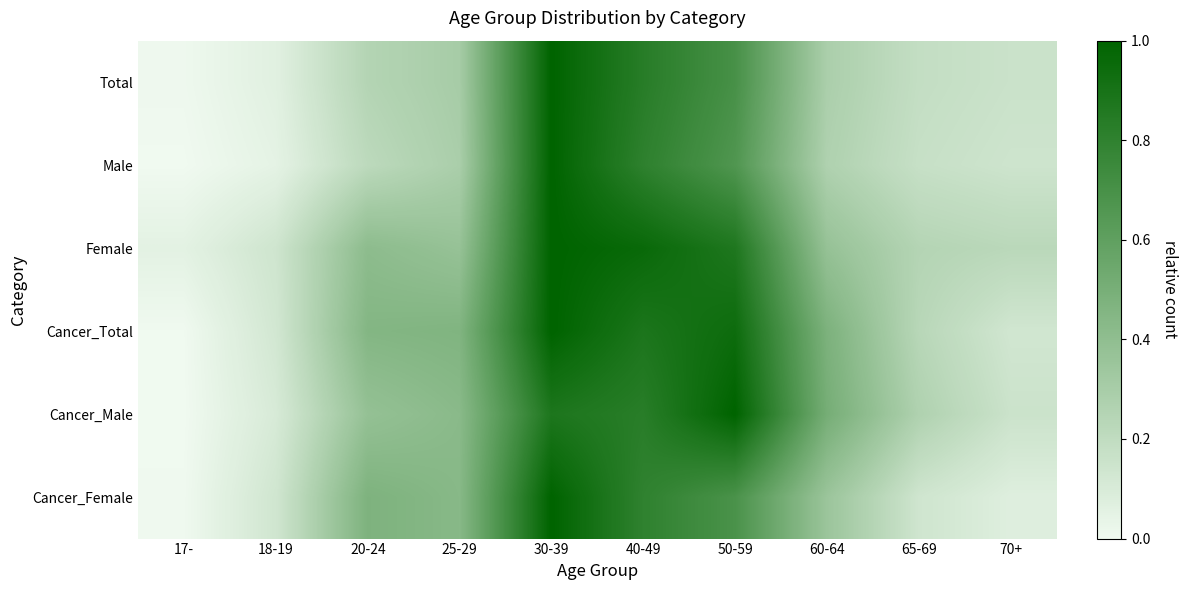

Rank the series by their maximum value, from lowest to highest.

Total, Male, Female, Cancer_Total, Cancer_Male, Cancer_Female